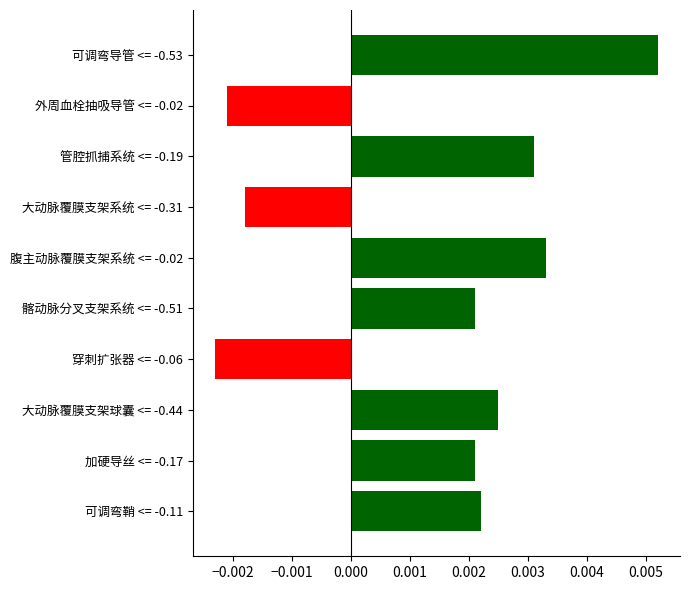

How many values are between 0 and 1?

7